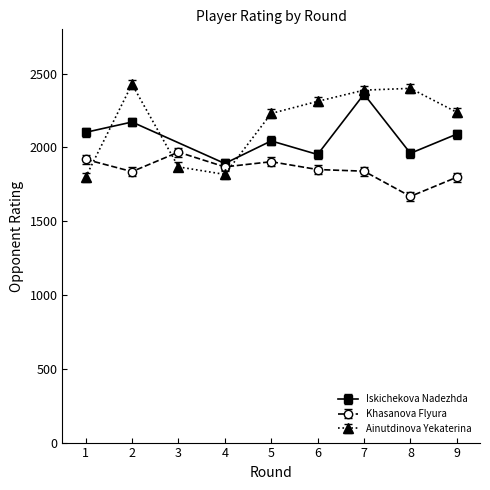

List the labels in order of Khasanova Flyura value, largest first.

3, 1, 5, 4, 6, 7, 2, 9, 8